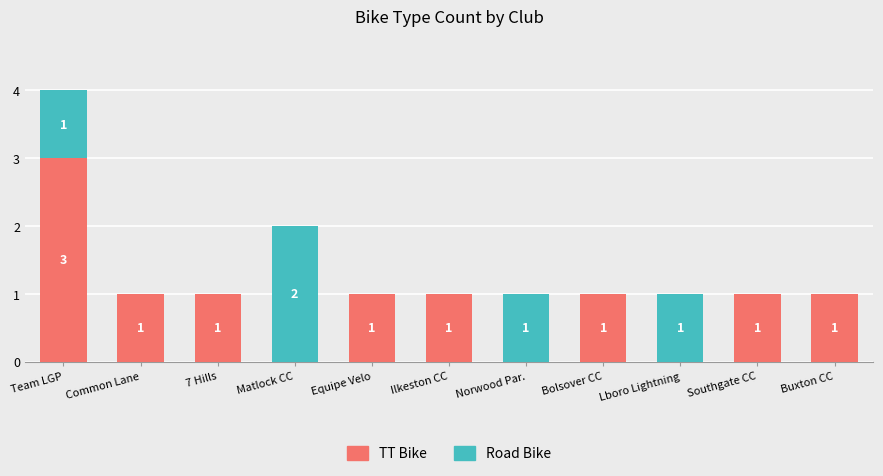

What is the sum of all TT Bike values?

10